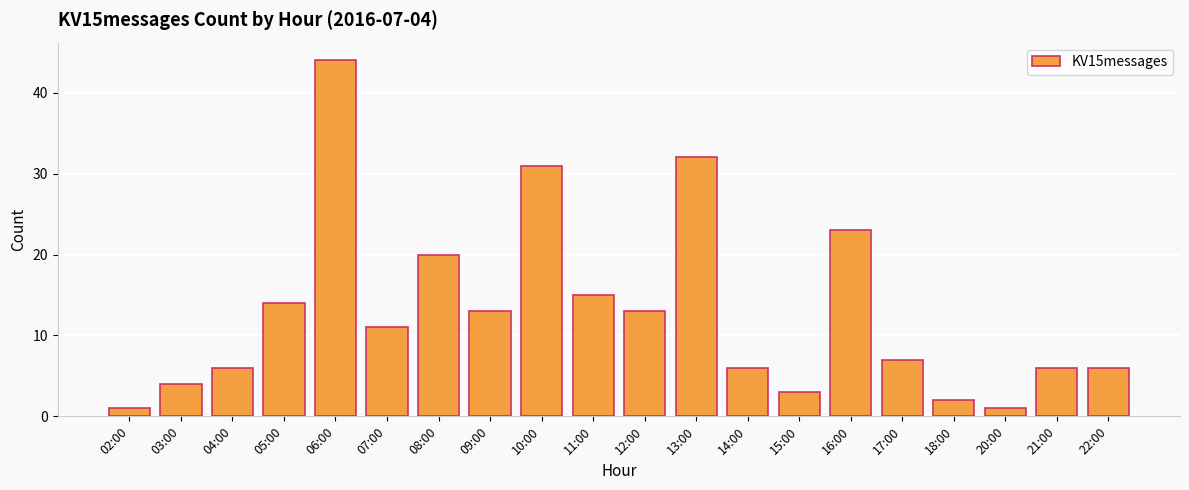

What is the difference between the maximum and second lowest values?

43